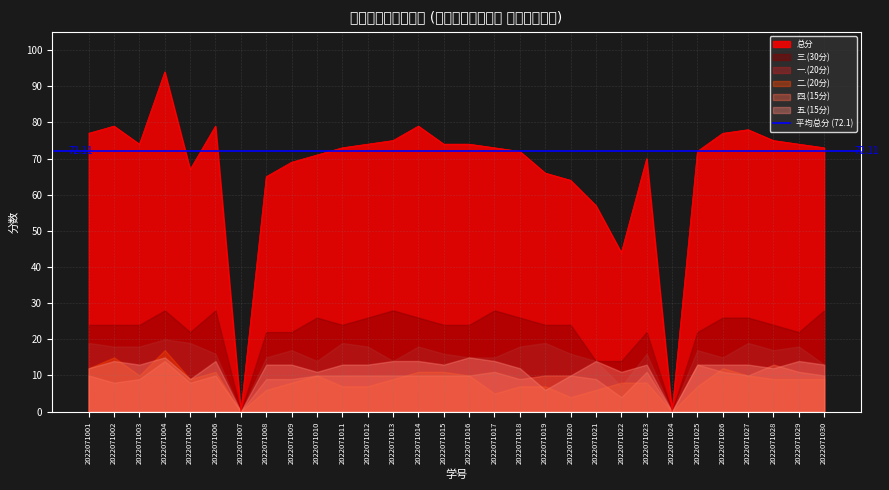

At which label is 三.(30分) closest to 14?

2022071021